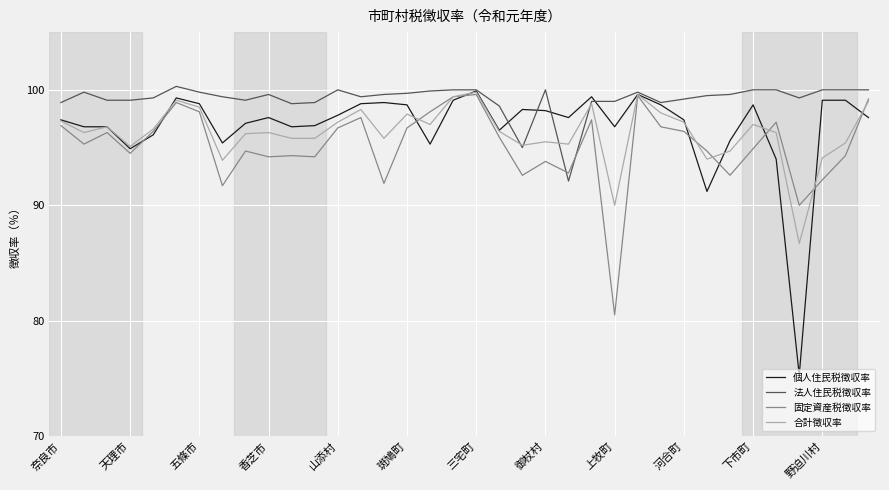

Which series has the widest spread of values?

個人住民税徴収率